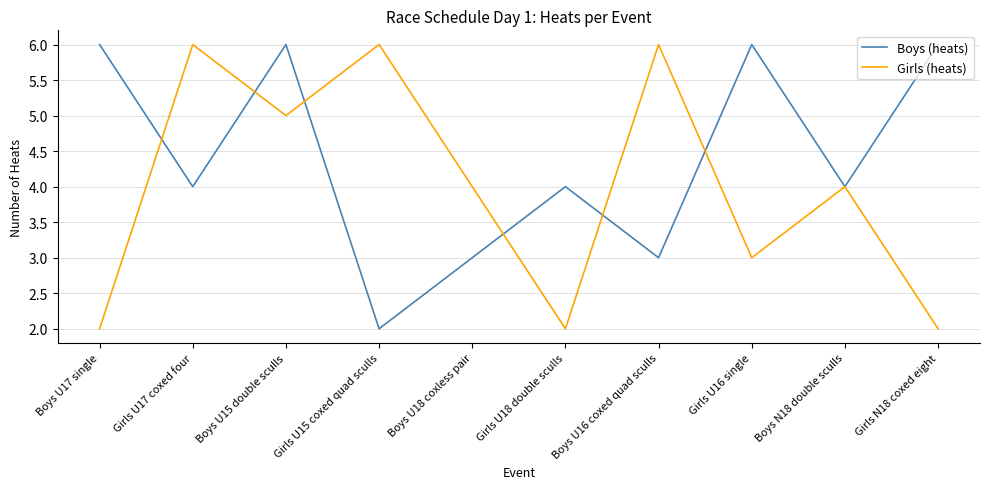

What is the difference between the highest and lowest values at Girls U16 single?

3